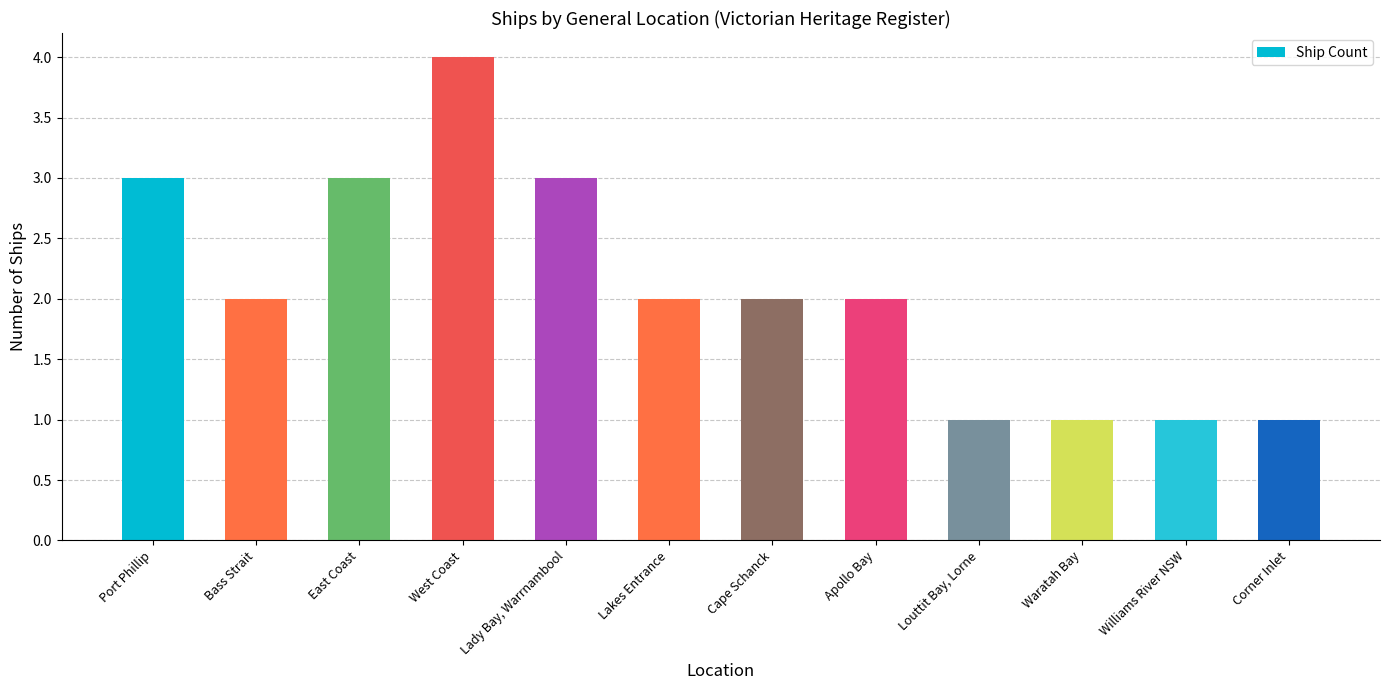

What value does the data have at Louttit Bay, Lorne?

1